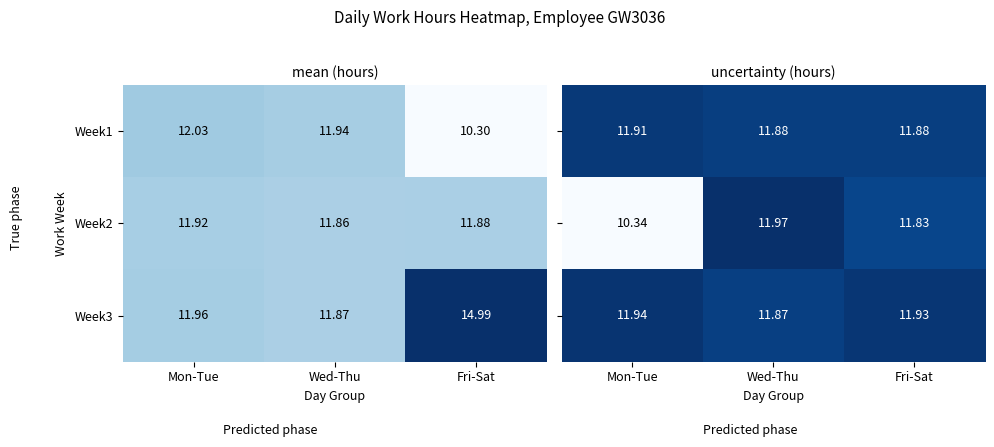

At which label is Week2 closest to 11?

Wed-Thu